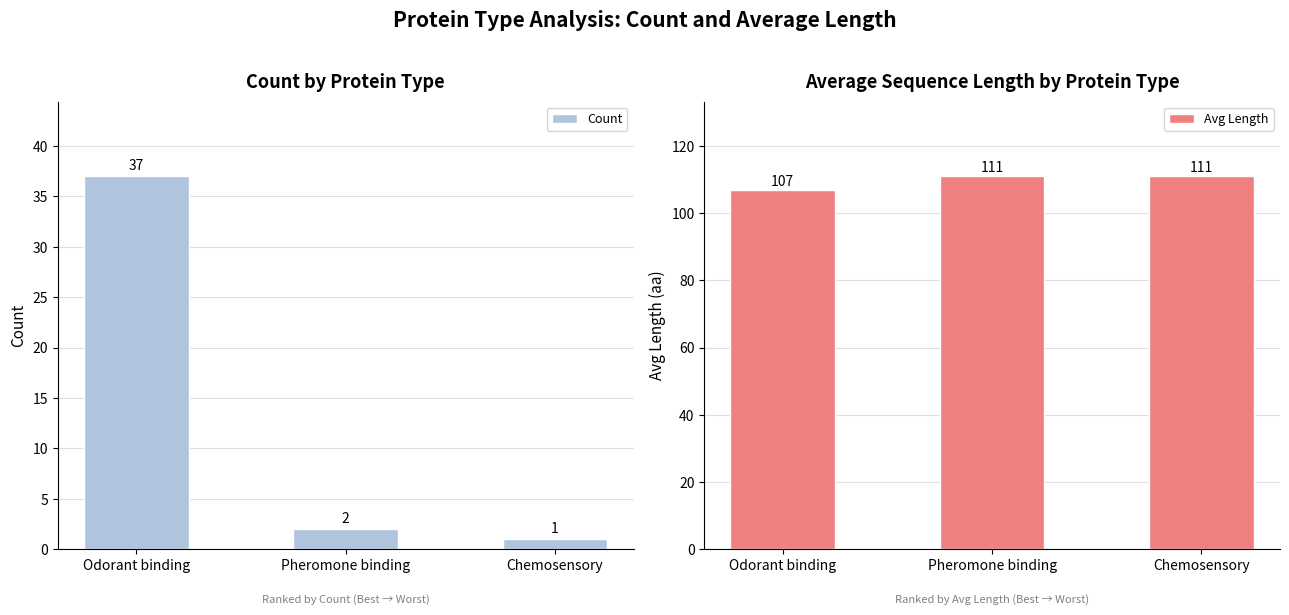

List the series in order of their overall mean, lowest first.

Count, Avg Length